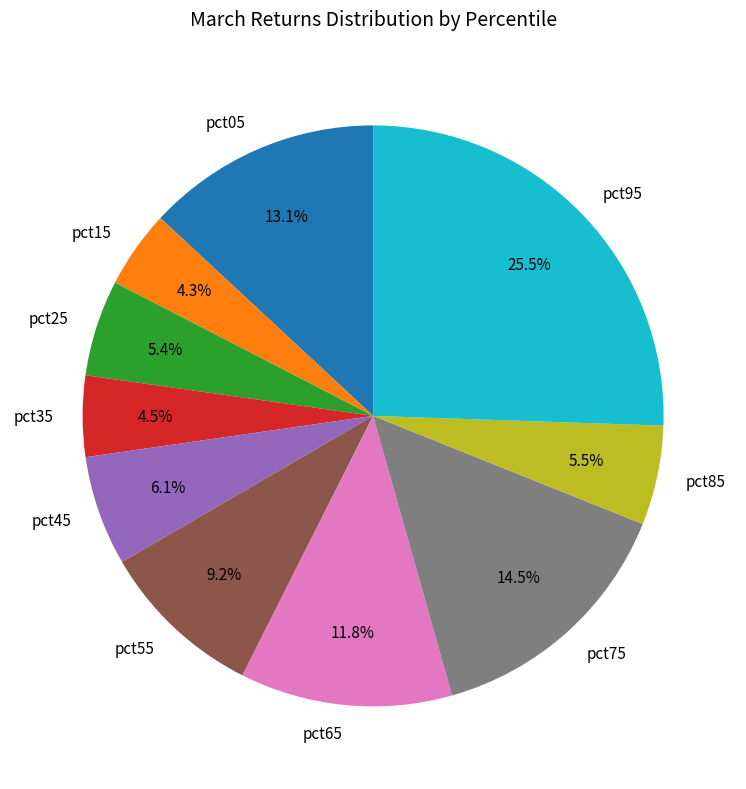

Count the number of slices in the pie.

10